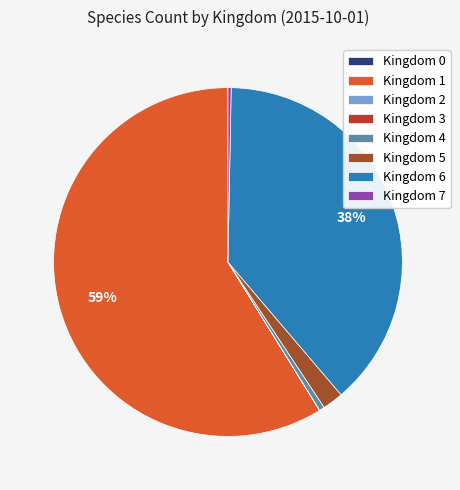

What percentage is the Kingdom 5 slice, to the nearest percent?

2%